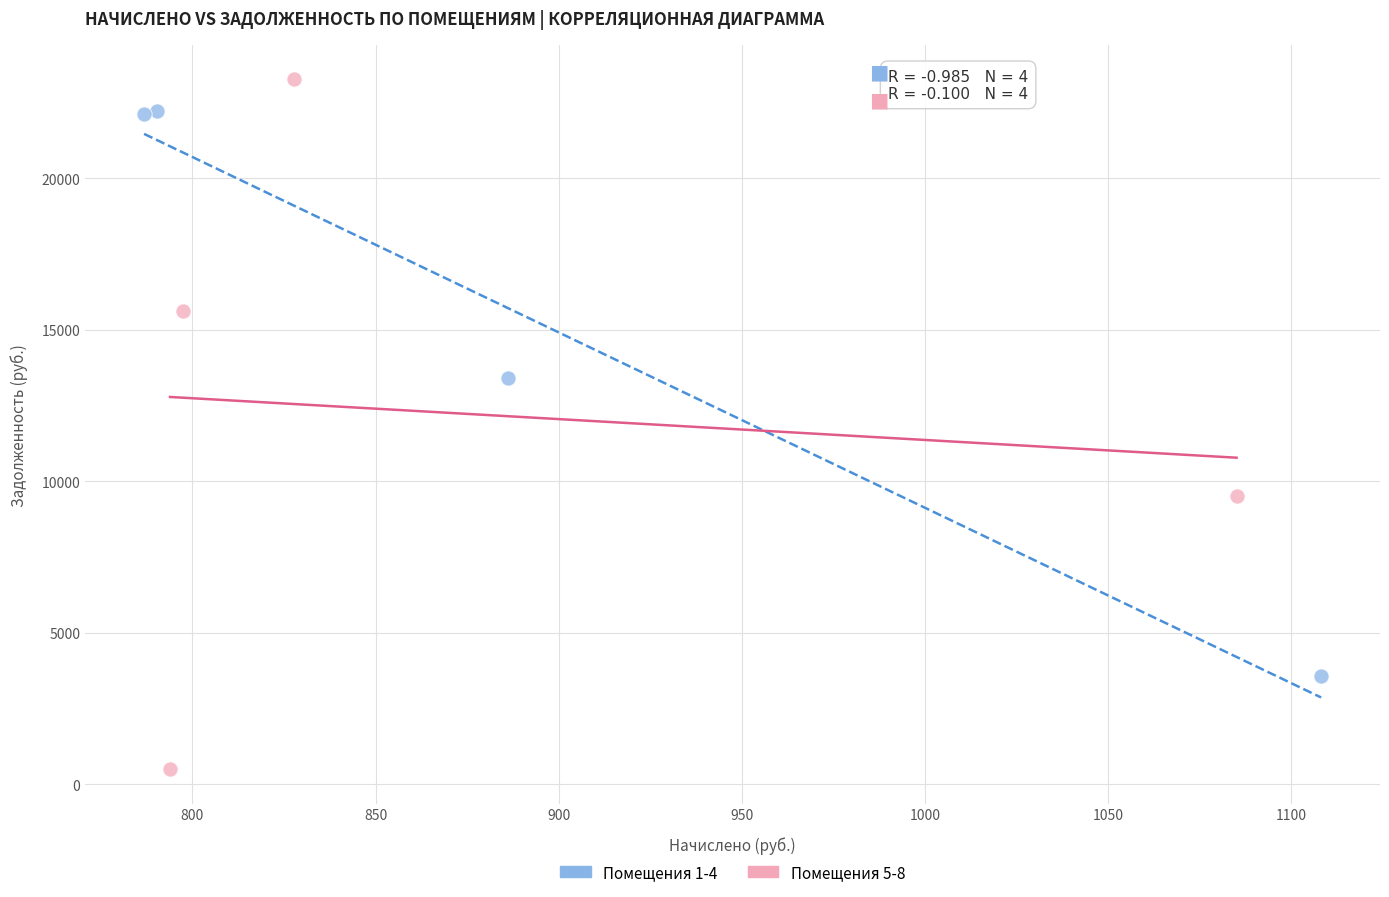

Which series contains the lowest Y value?

Помещения 5-8